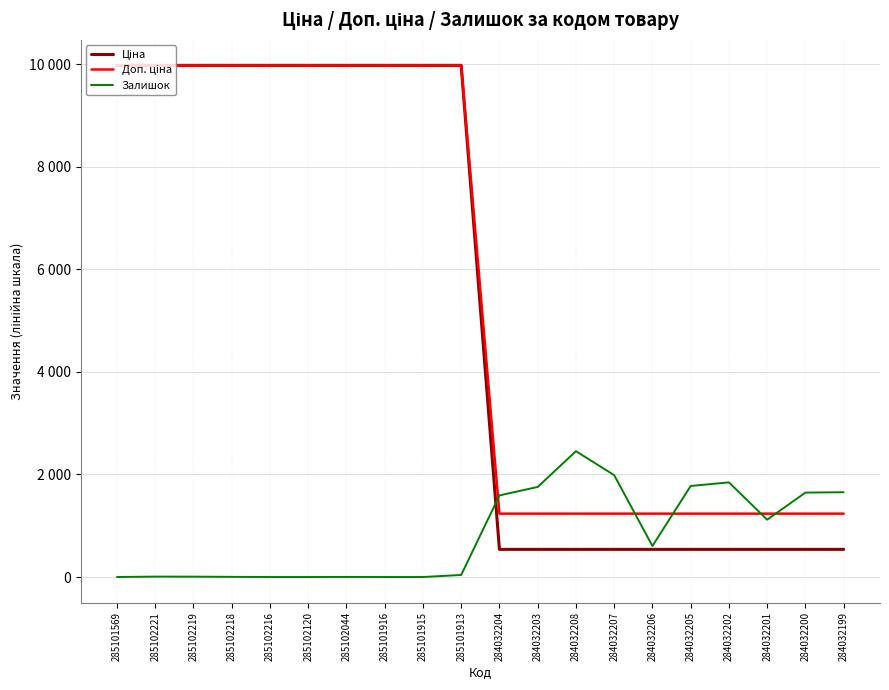

What position from the left is 285102221?

2